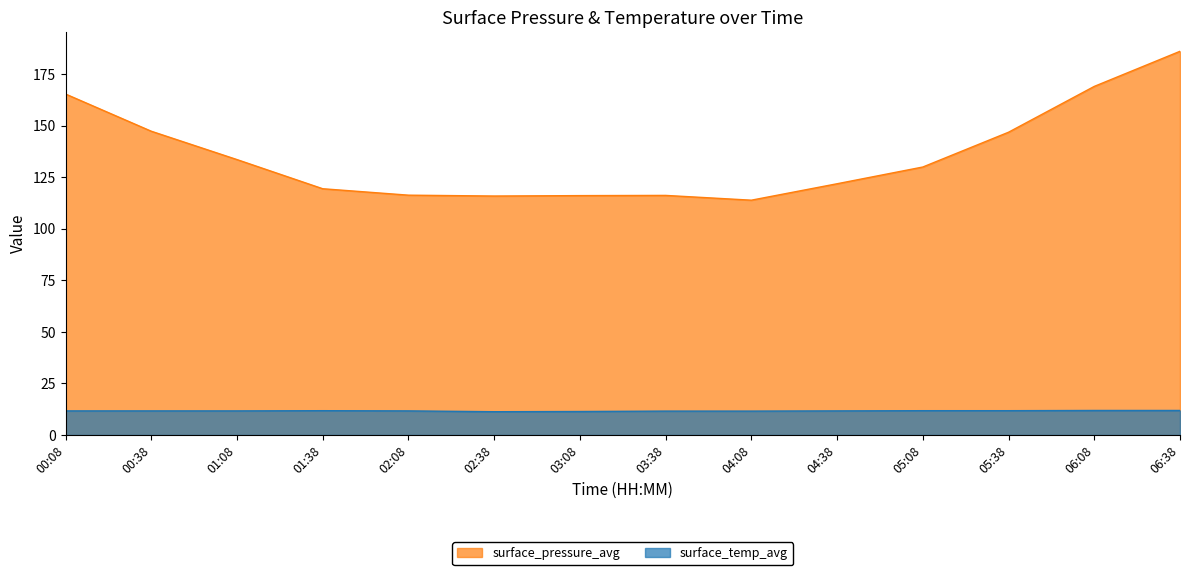

What is the difference between the second highest and second lowest values in the surface_pressure_avg series?

53.1